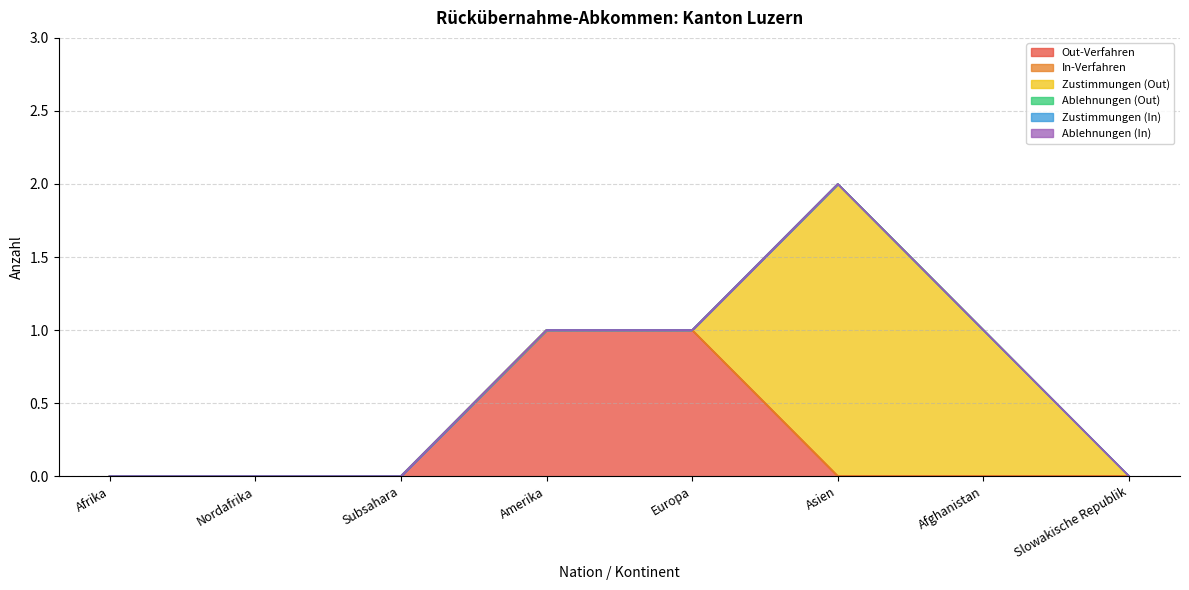

The value of Ablehnungen (Out) at Afrika is 0. True or false?

True